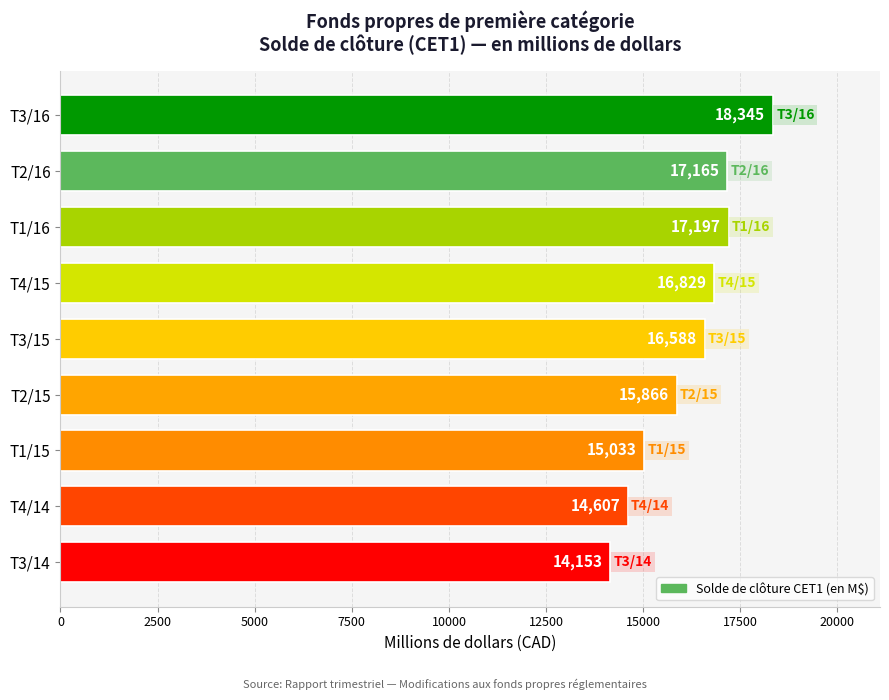

True or false: the data shows 8409 at T2/15.

False